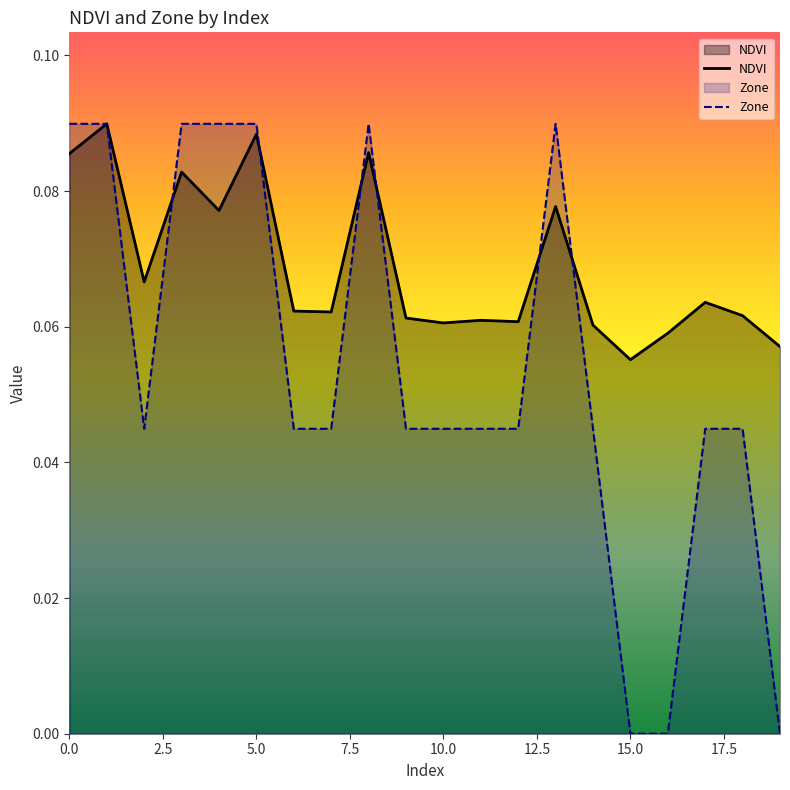

Which series has the largest range (max minus min)?

Zone